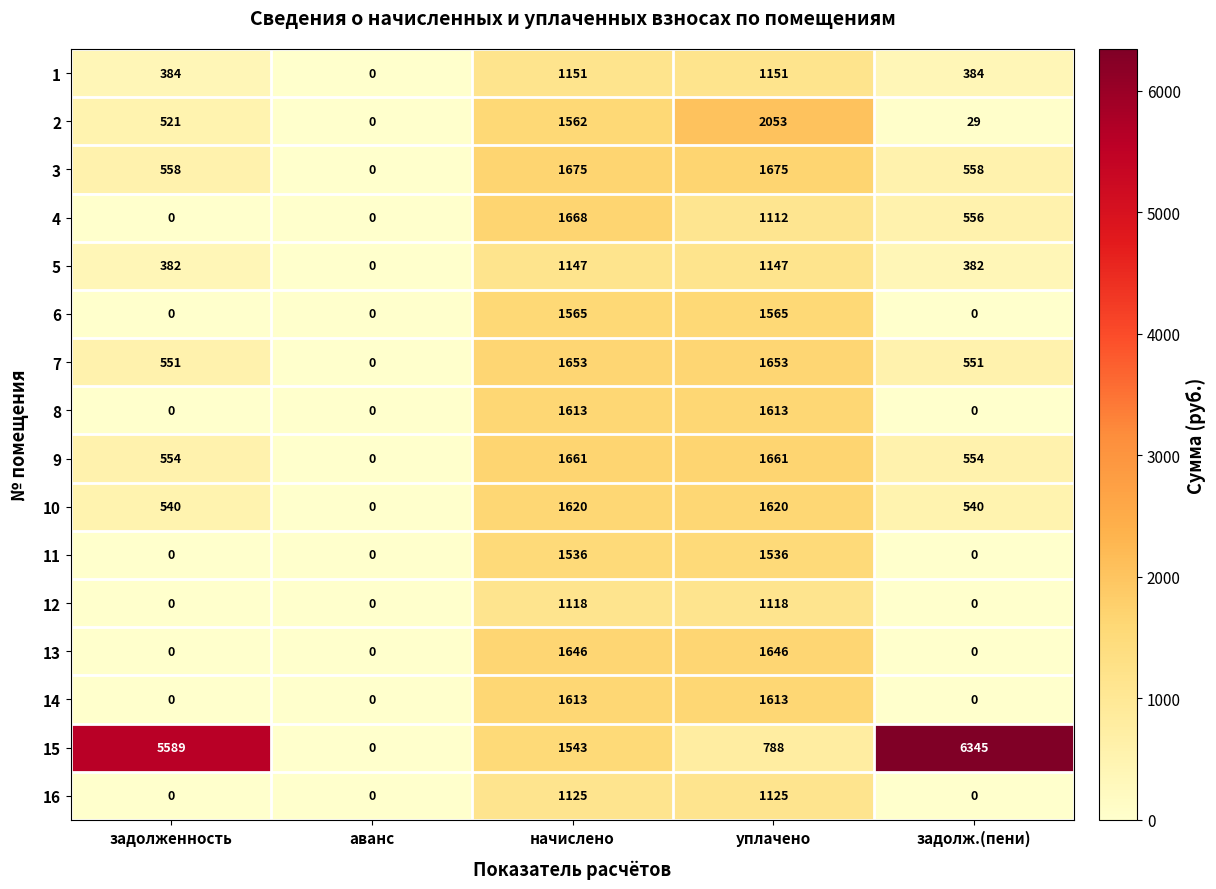

What is the maximum value for 13?

1646